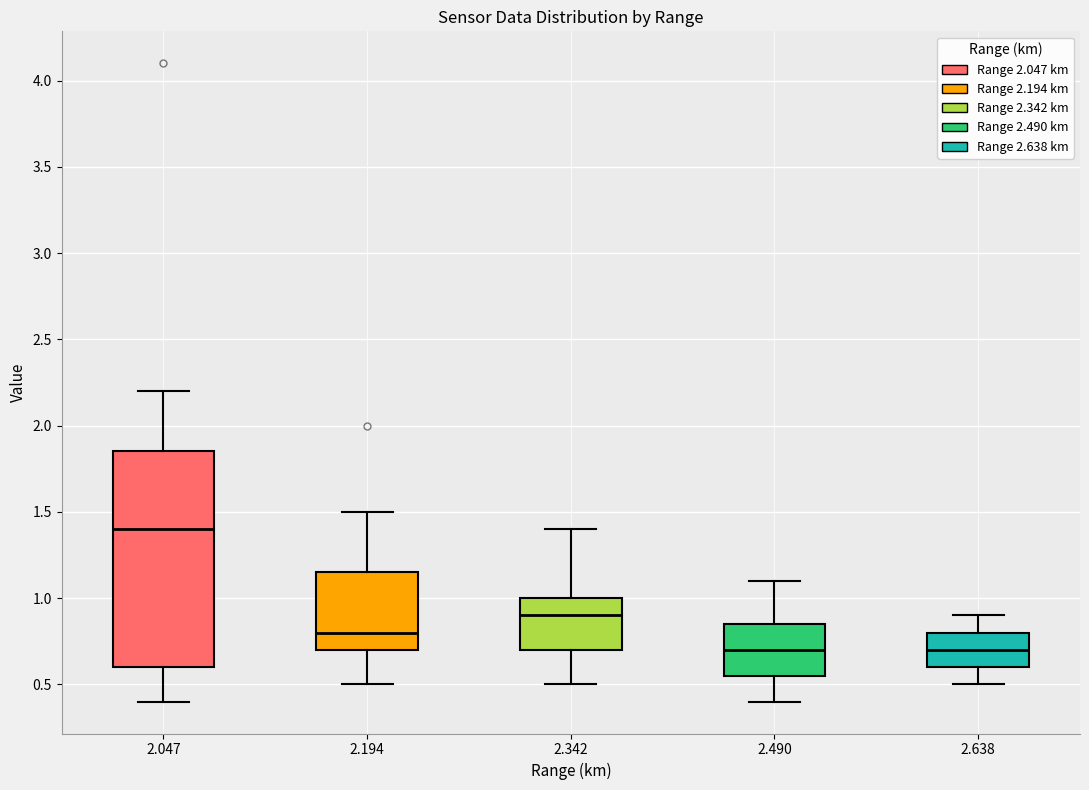

Reading left to right, transcribe this box plot: for each box, give where its median line is, the range the box spans, and where its two whiskers end, as read against the y-axis. The values are not printed on the chart, so give them approximately, as read against the axis.

2.047: median 1.40, box 0.60 to 1.85, whiskers 0.40 to 2.20
2.194: median 0.80, box 0.70 to 1.15, whiskers 0.50 to 1.50
2.342: median 0.90, box 0.70 to 1.00, whiskers 0.50 to 1.40
2.490: median 0.70, box 0.55 to 0.85, whiskers 0.40 to 1.10
2.638: median 0.70, box 0.60 to 0.80, whiskers 0.50 to 0.90